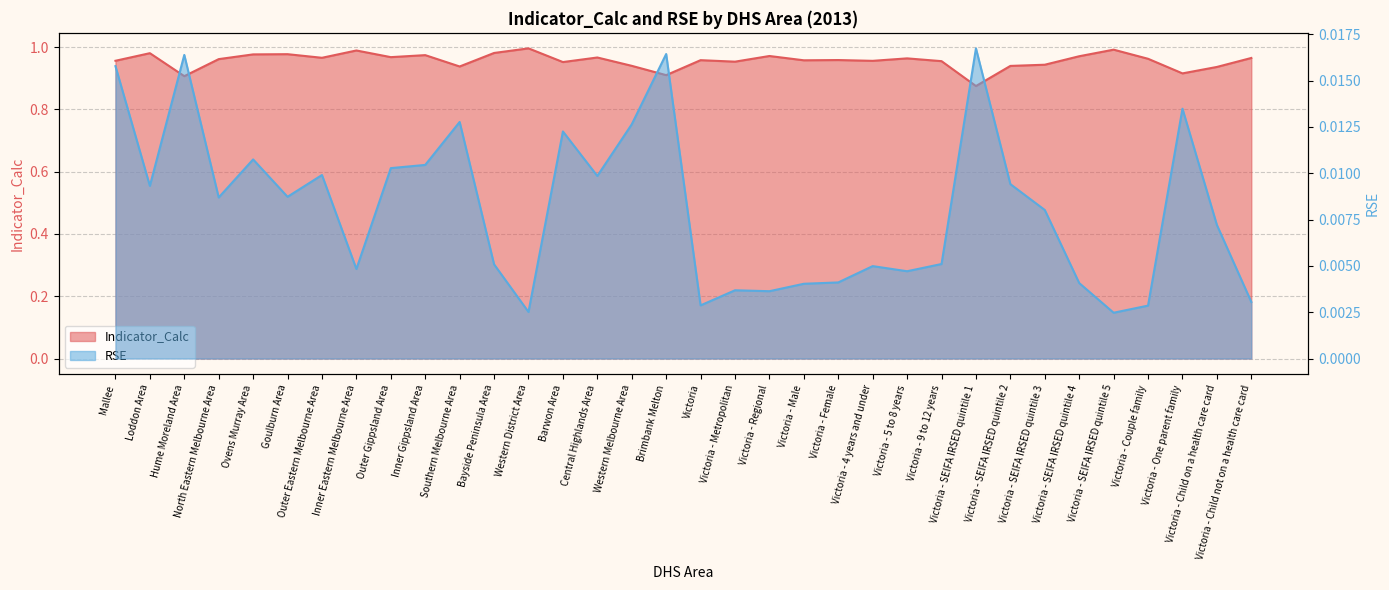

At which label is Indicator_Calc closest to 0?

Victoria - SEIFA IRSED quintile 1